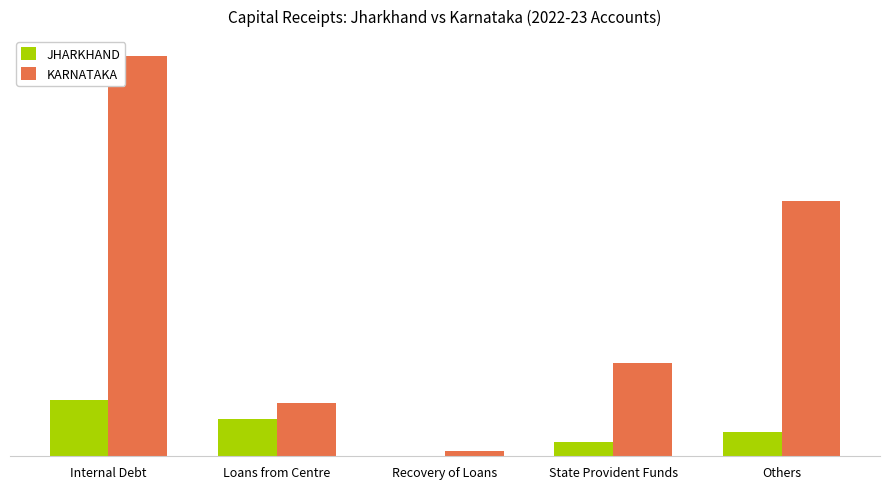

Does the chart contain stacked bars?

No